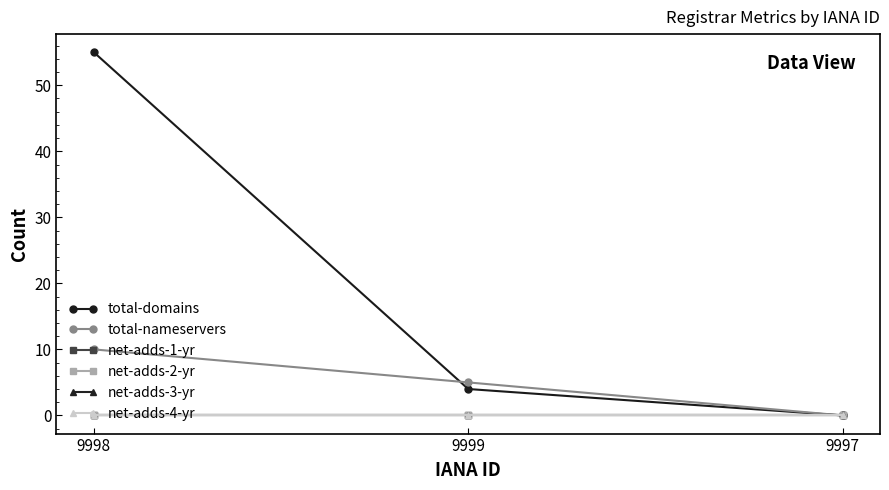

Is this an area chart (filled region under the line)?

No